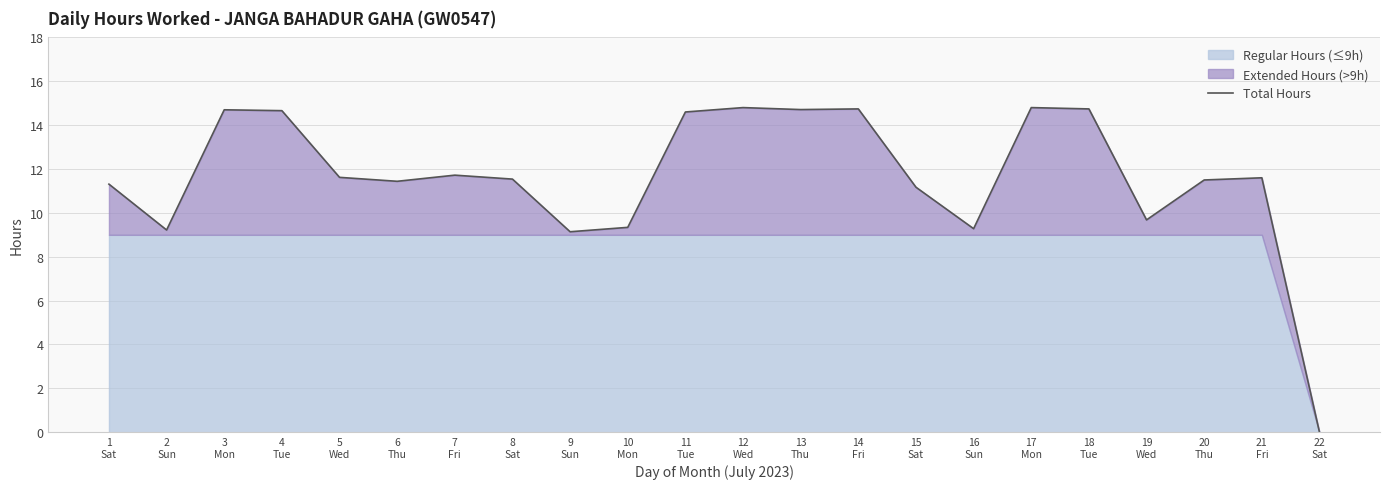

Does the chart have visible grid lines?

Yes